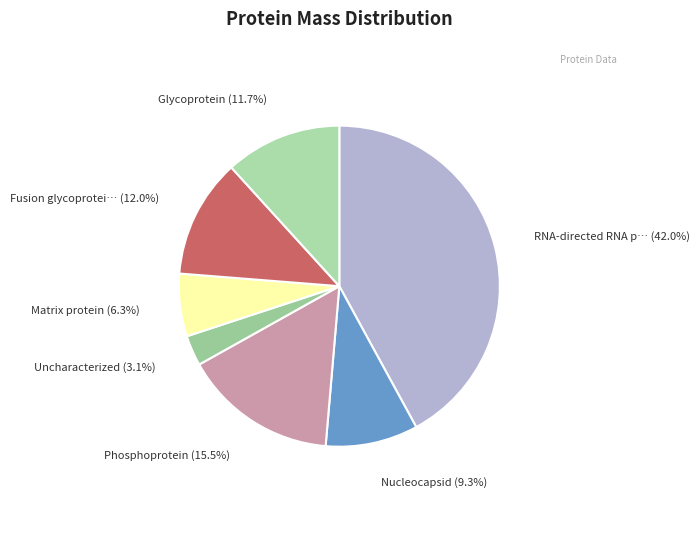

Count the number of slices in the pie.

7